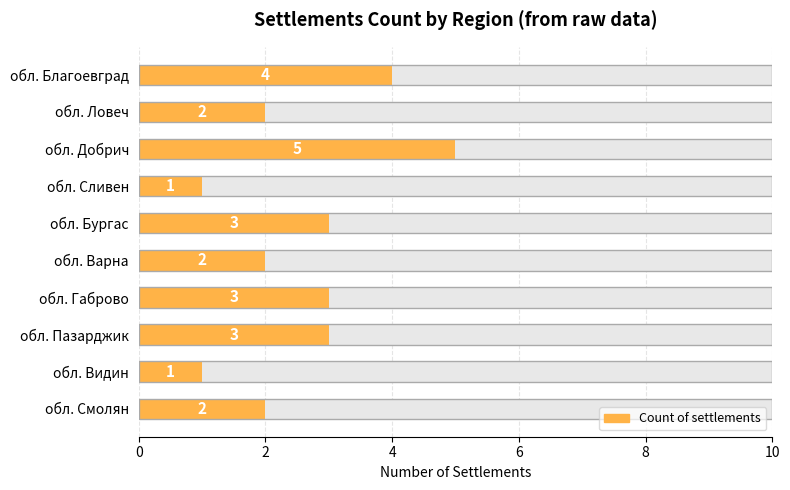

The chart shows a value of 3 at обл. Габрово. True or false?

True